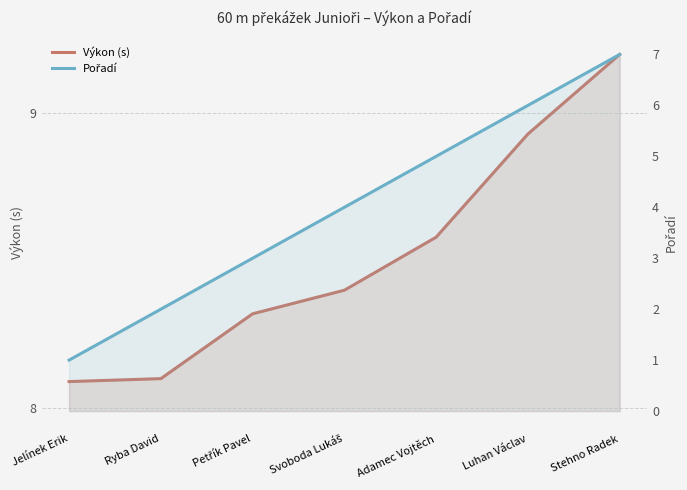

True or false: Výkon (s) has a value of 14.9 at Luhan Václav.

False